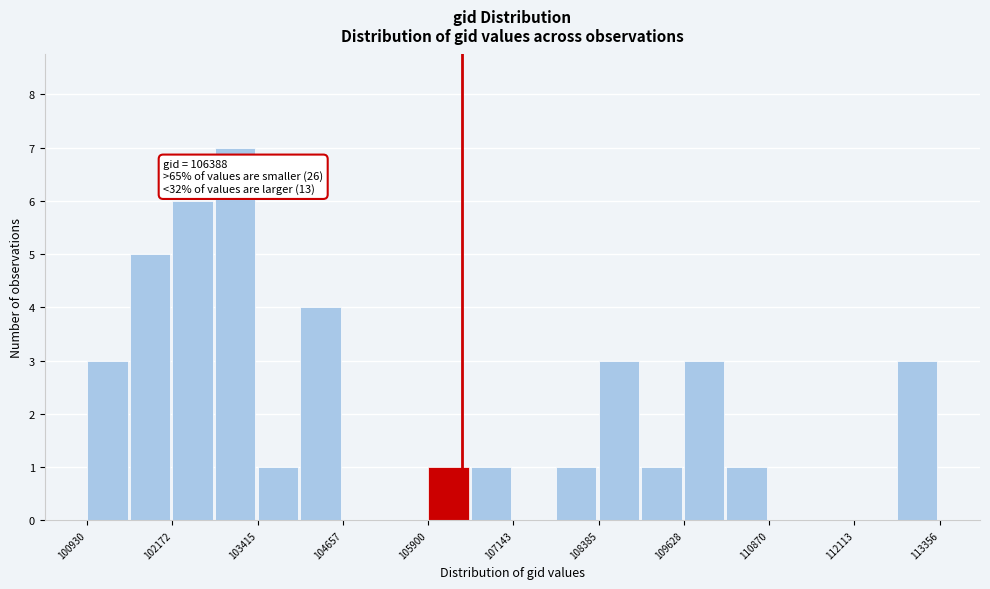

Around what value on the x-axis is the tallest bar? Give the approximate position of its centre, as read against the axis.

103000